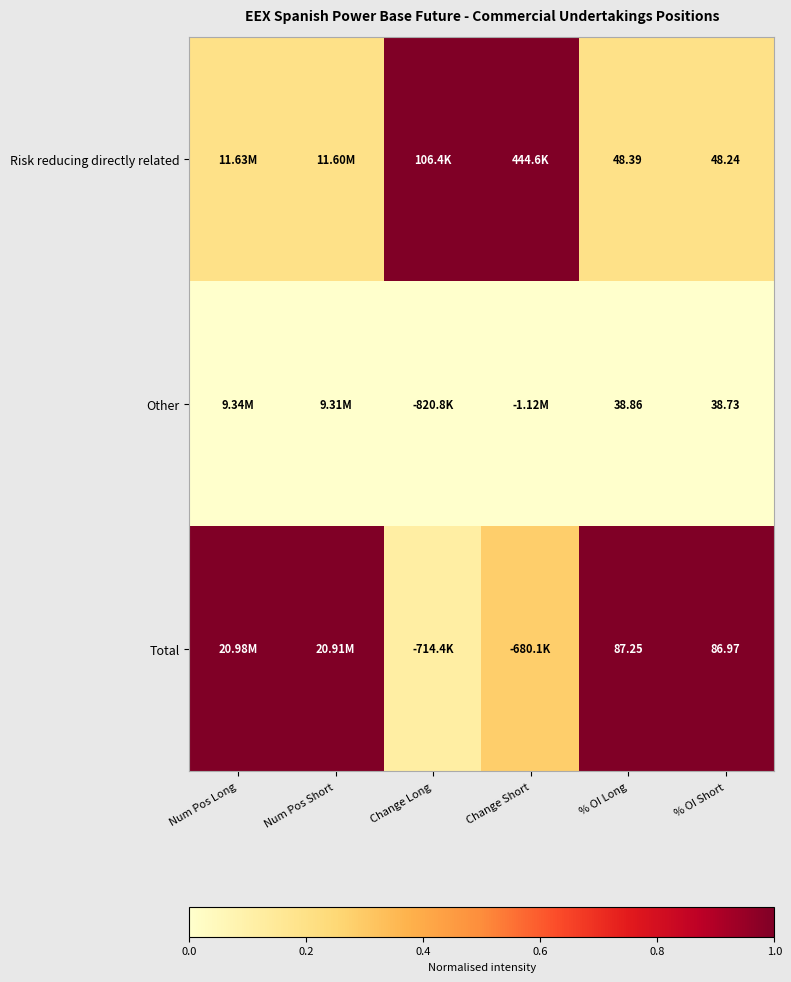

Is the value of Total at % OI Long greater than the value of Risk reducing directly related at % OI Short?

Yes